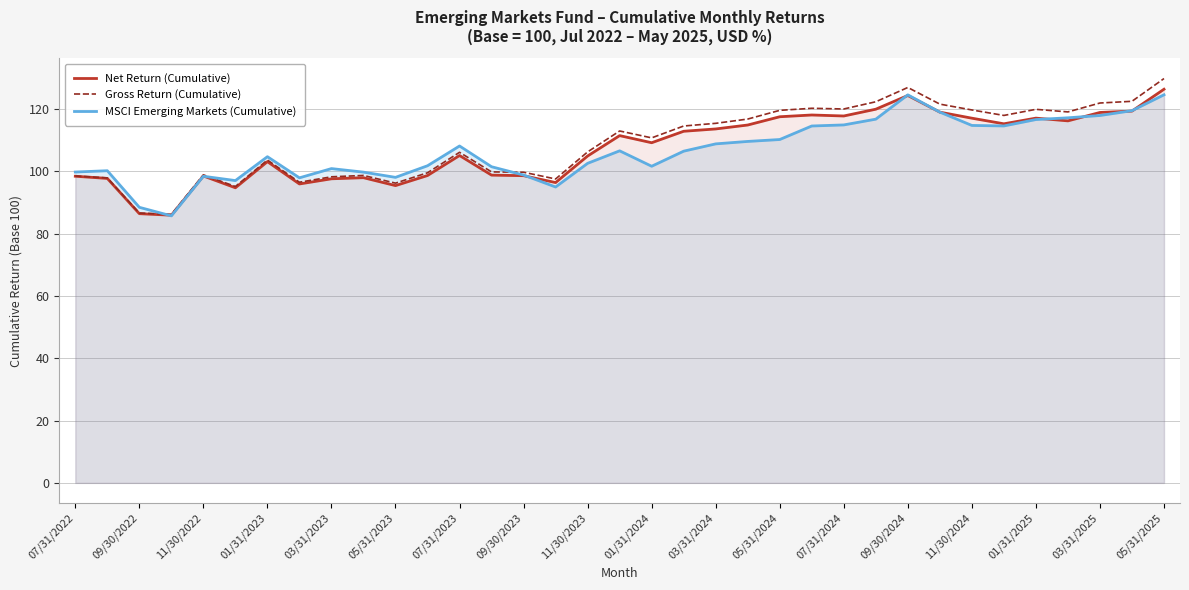

What is the total value across all series at 05/31/2024?

347.2